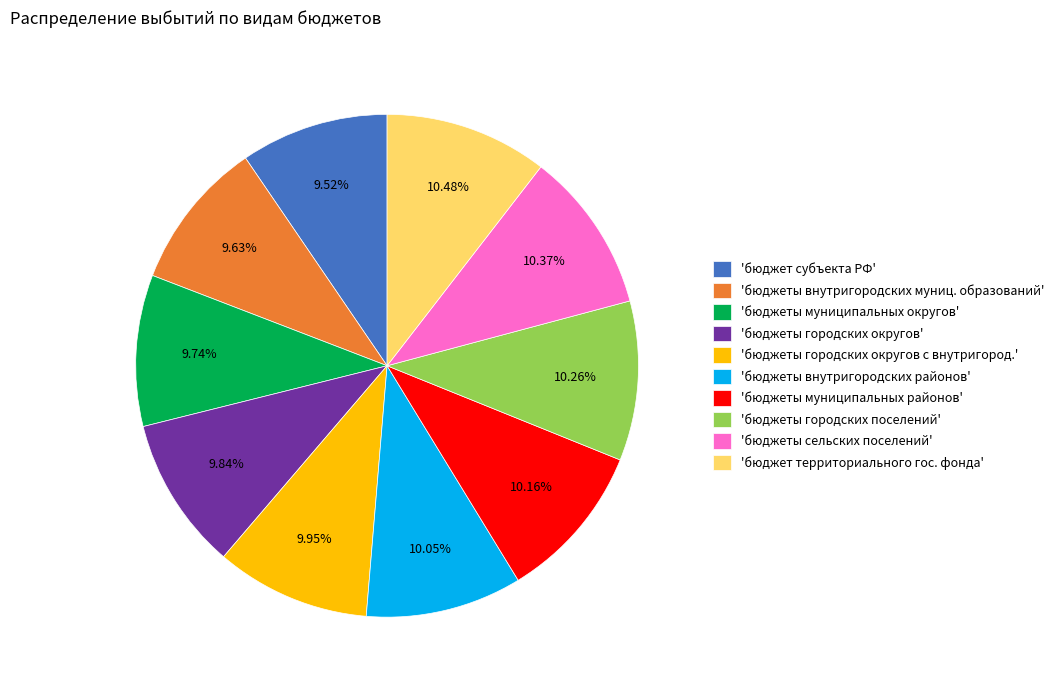

Does 'бюджеты городских округов с внутригород.' account for over 50% of the chart?

No